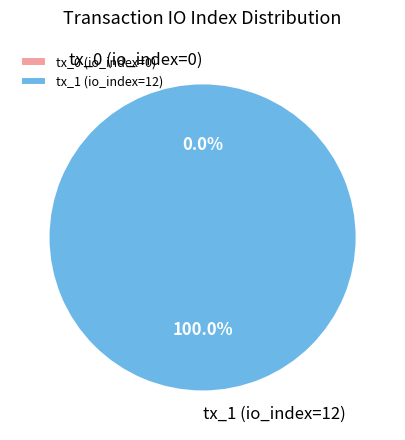

Count the number of slices in the pie.

2